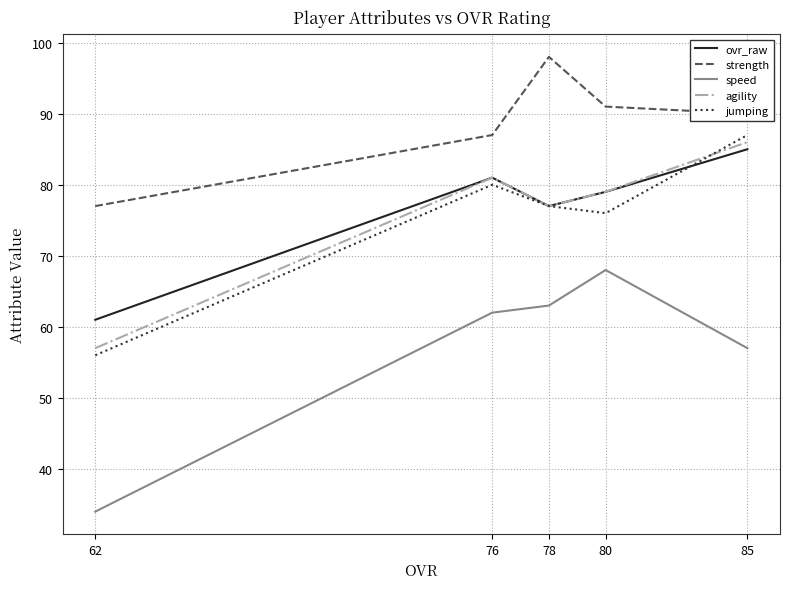

What are all the series names shown in the legend?

ovr_raw, strength, speed, agility, jumping